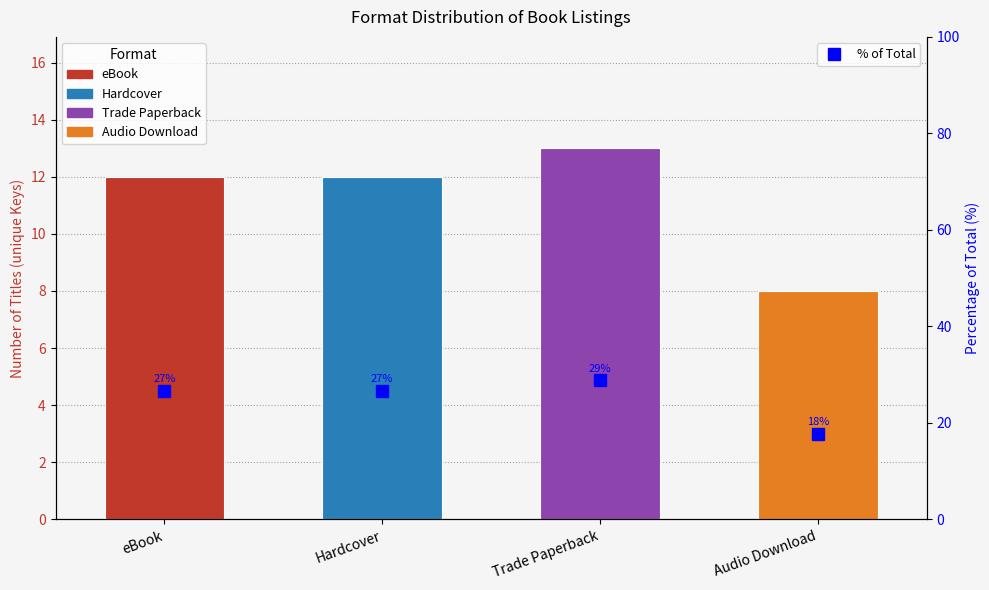

What is the approximate value at Hardcover?

26.7